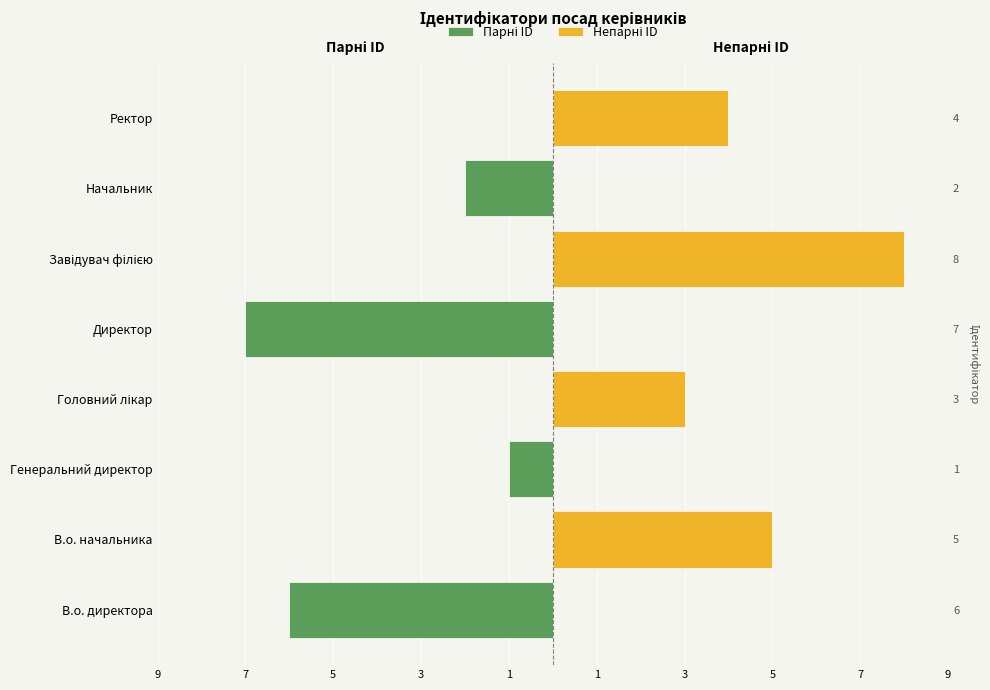

What are all the series names shown in the legend?

Парні ID, Непарні ID